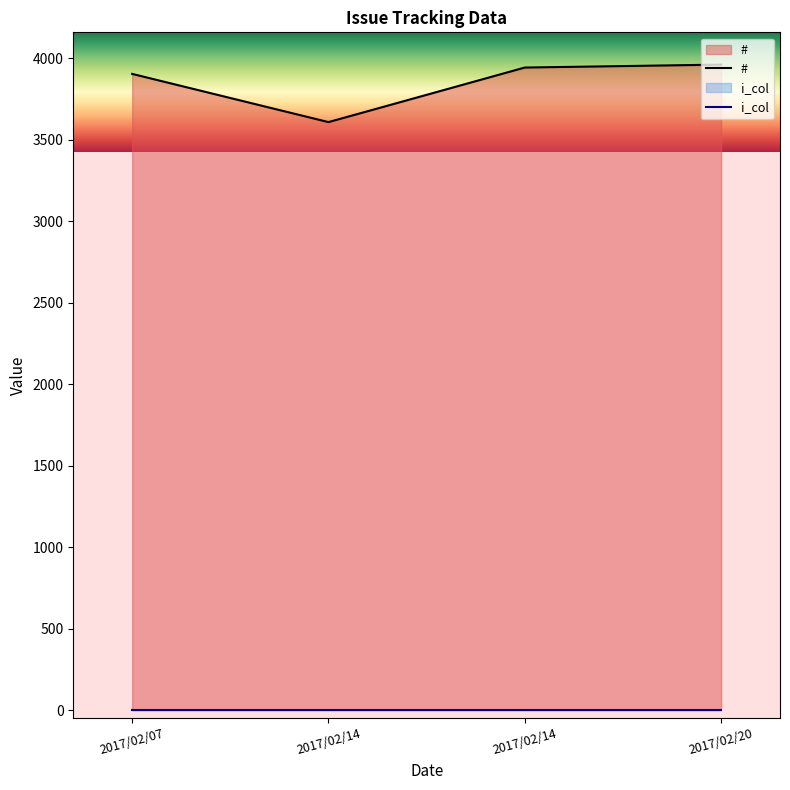

True or false: i_col has a value of 0 at 2017/02/14.

True